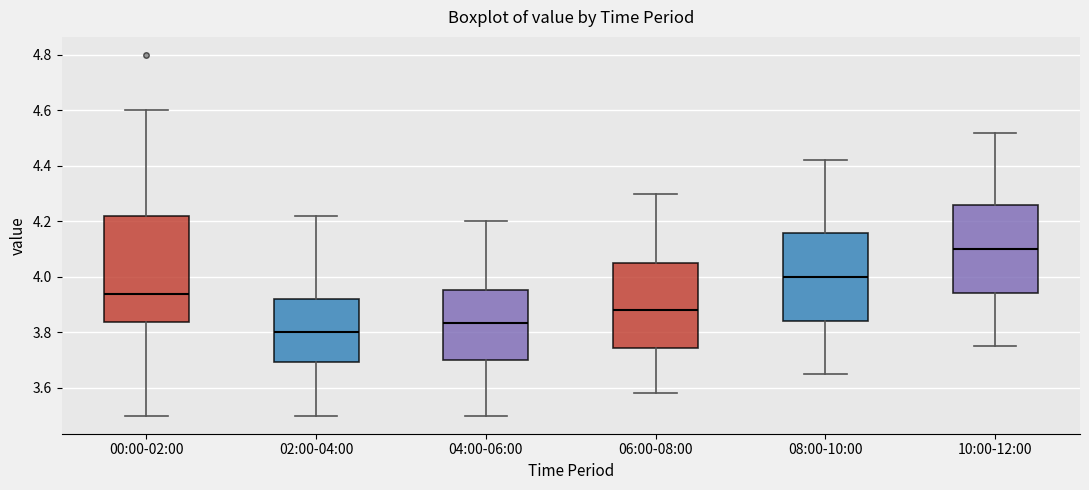

Comparing the boxes themselves (not the whiskers), which one is the tallest?

00:00-02:00